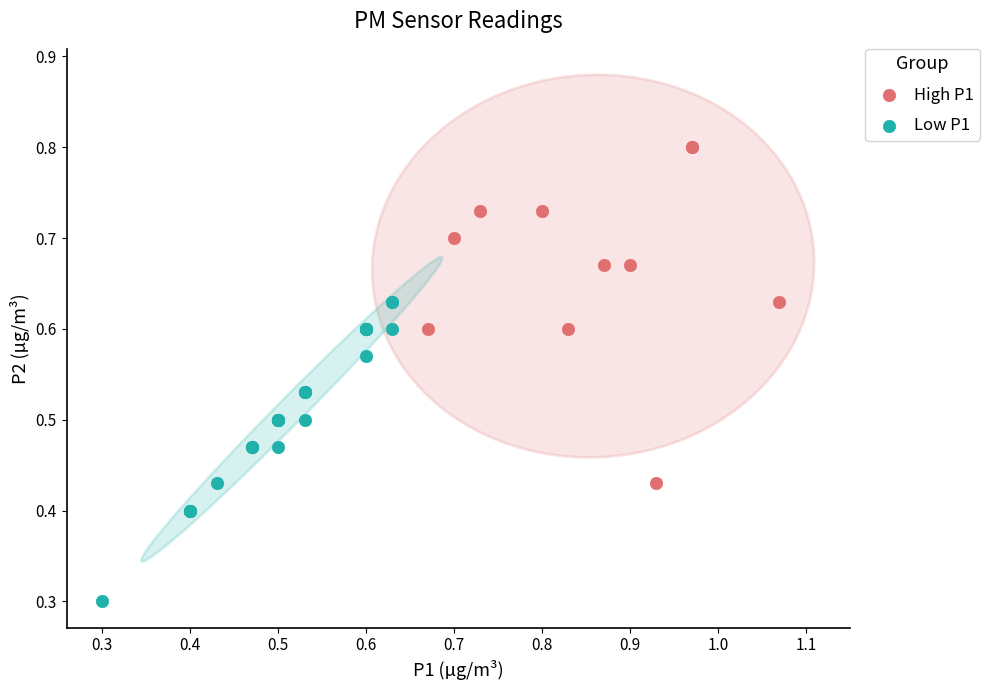

Which series has the widest spread of Y values?

High P1